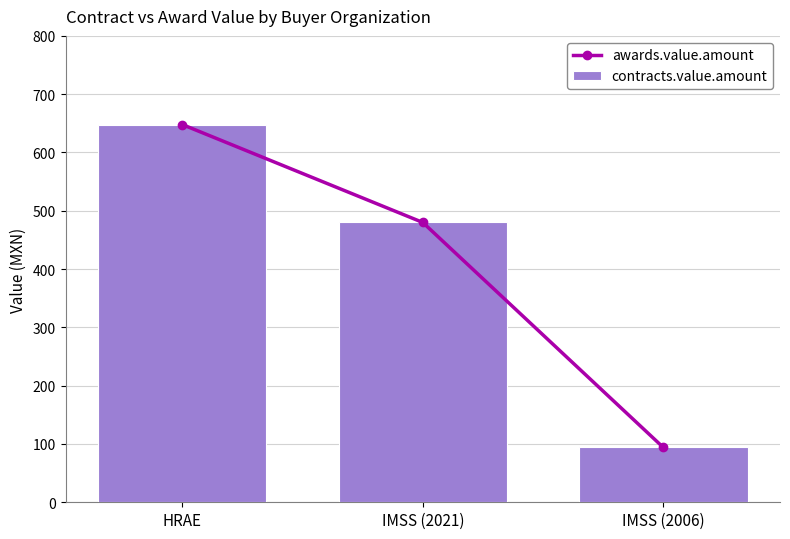

Which category has the highest value across all series?

HRAE